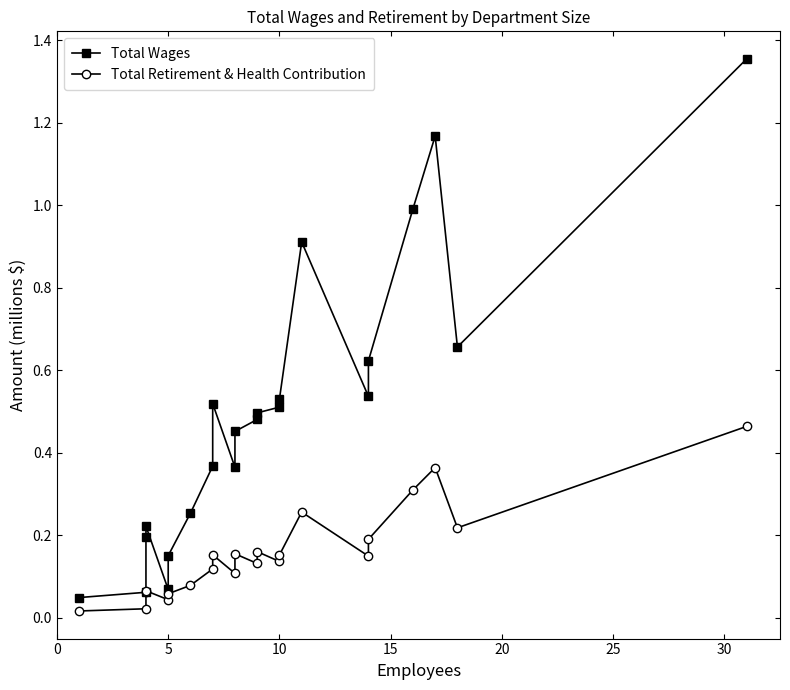

True or false: Total Retirement & Health Contribution and Total Wages cross at least once.

False